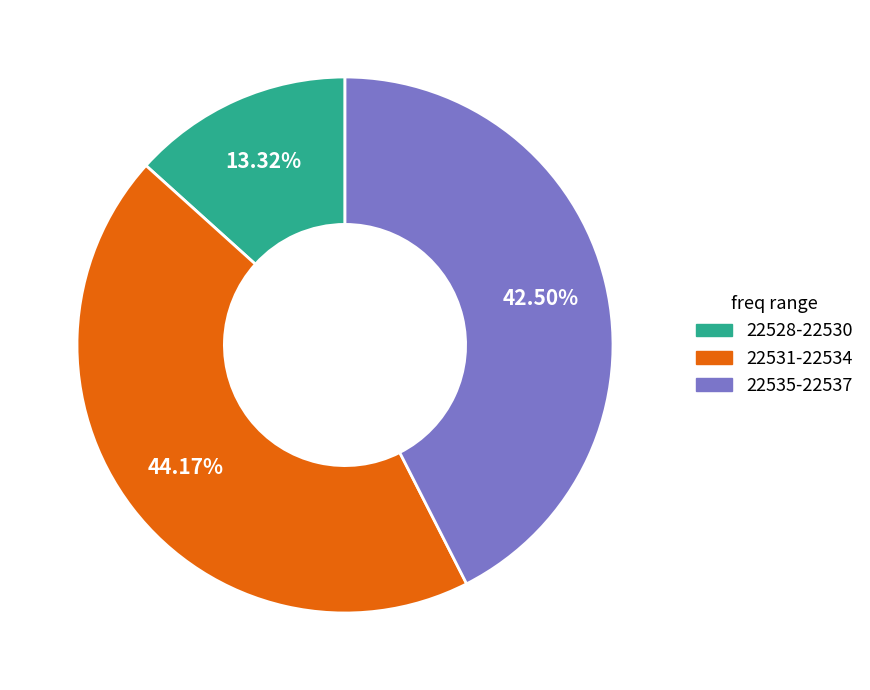

Rank the categories by value from highest to lowest.

22531-22534, 22535-22537, 22528-22530